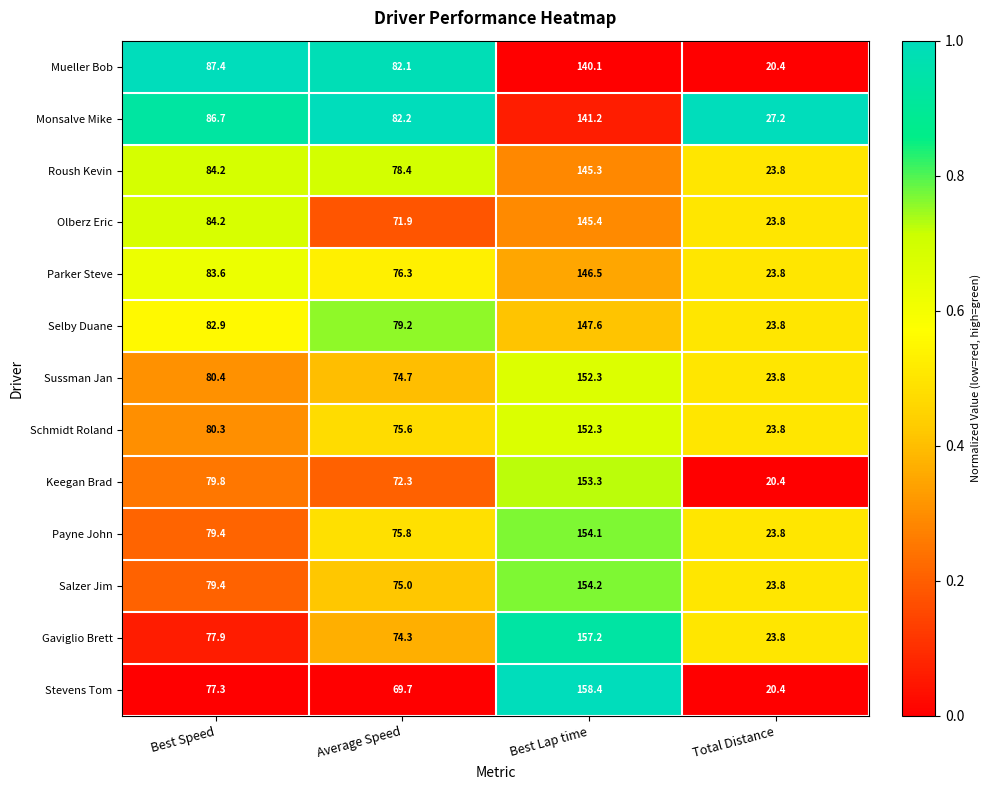

Which series changed the most between Best Speed and Average Speed?

Olberz Eric